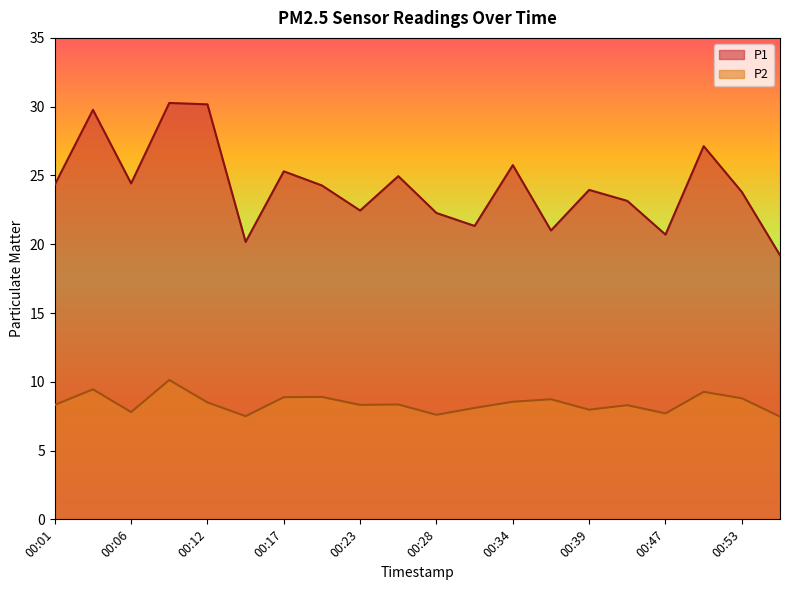

True or false: P1 and P2 intersect in this chart.

False